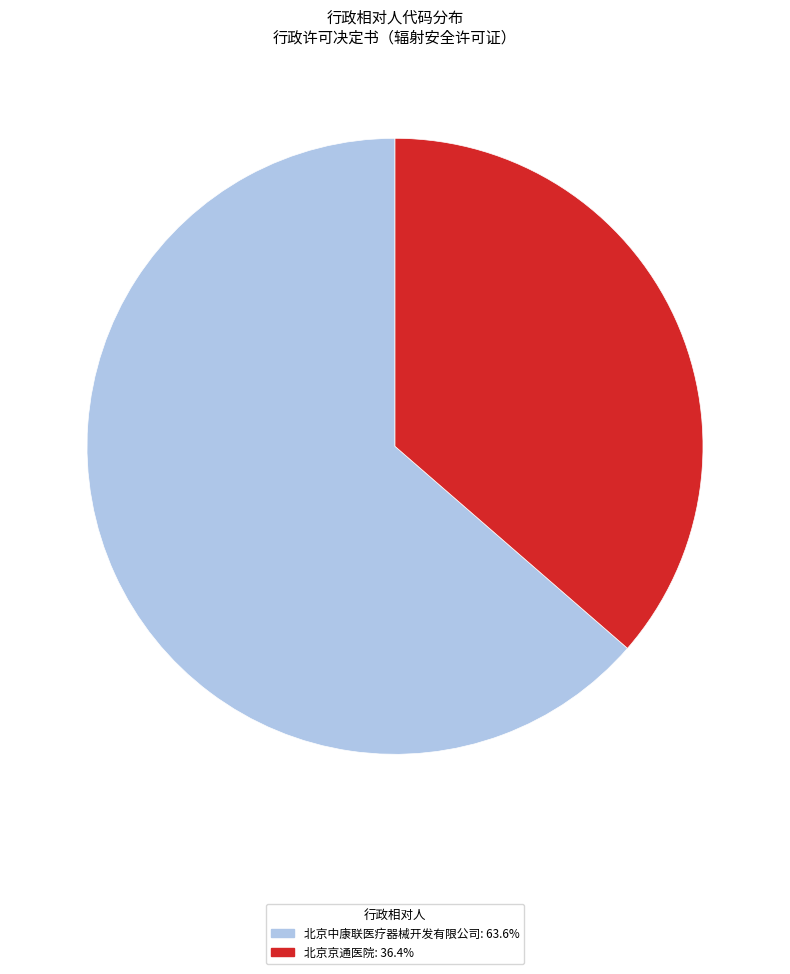

Is there any slice that represents more than half of the pie?

Yes